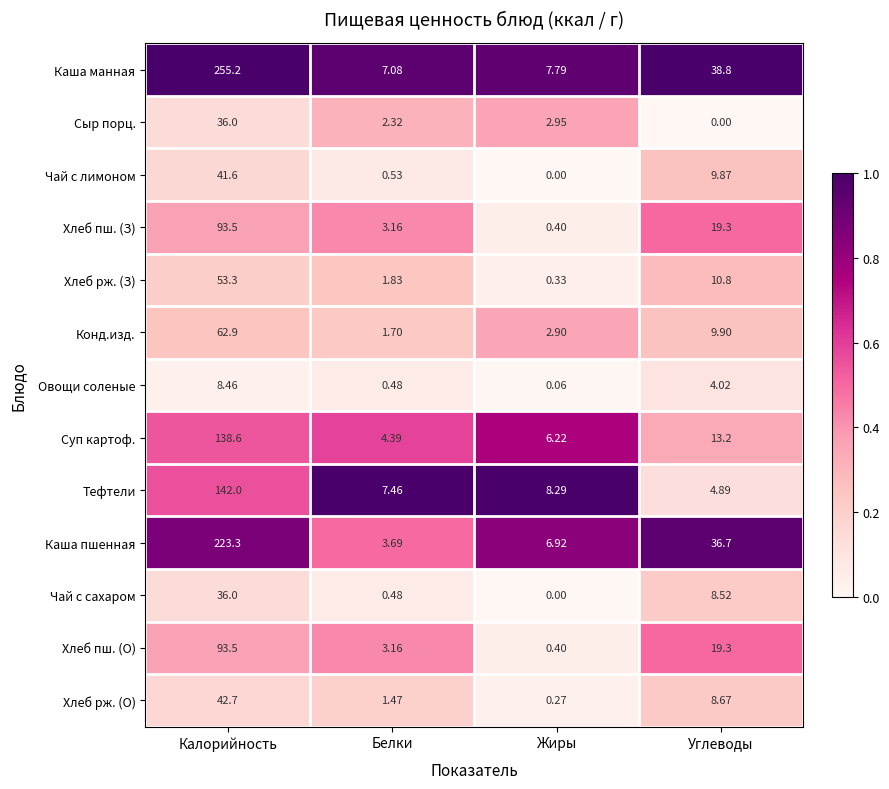

Where is Хлеб рж. (З) nearest to the value 26?

Углеводы